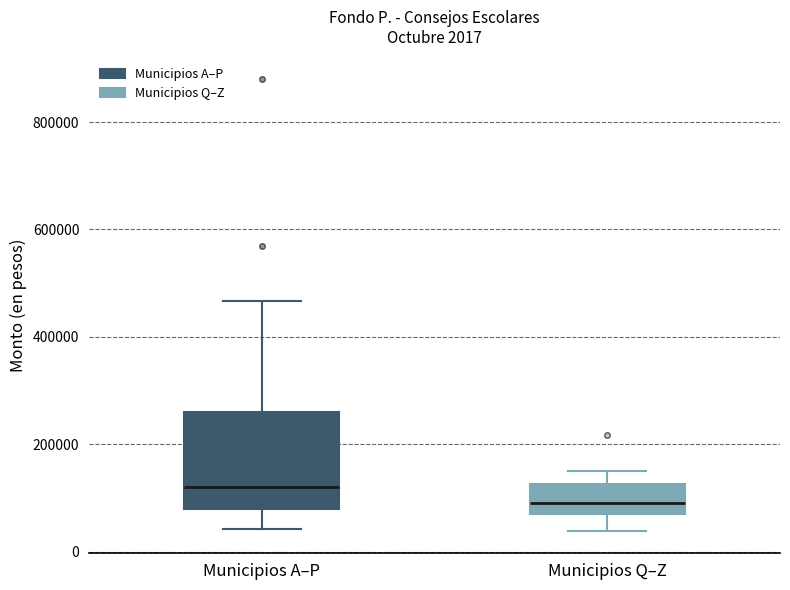

Comparing the boxes themselves (not the whiskers), which one is the tallest?

Municipios A–P